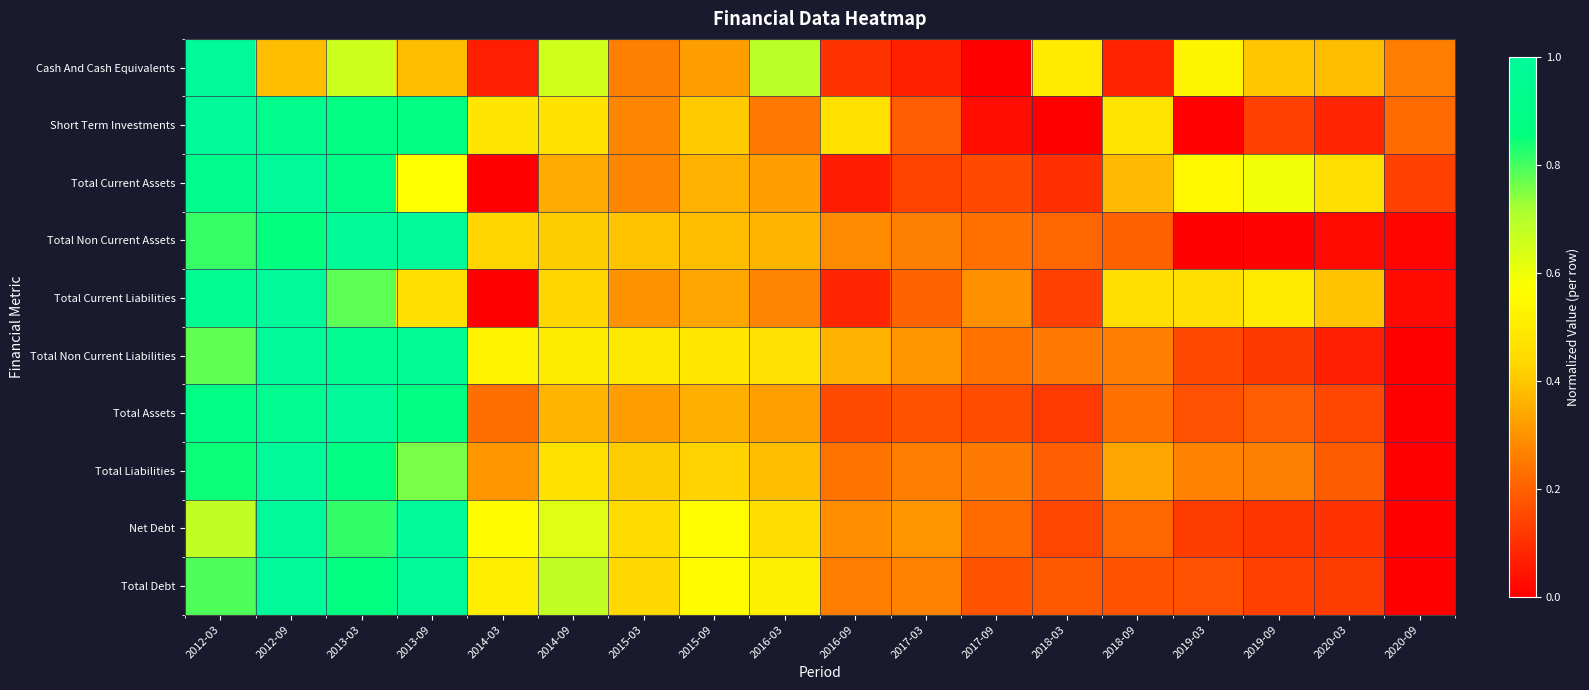

Between 2015-09 and 2018-03, which series saw the biggest shift?

Net Debt